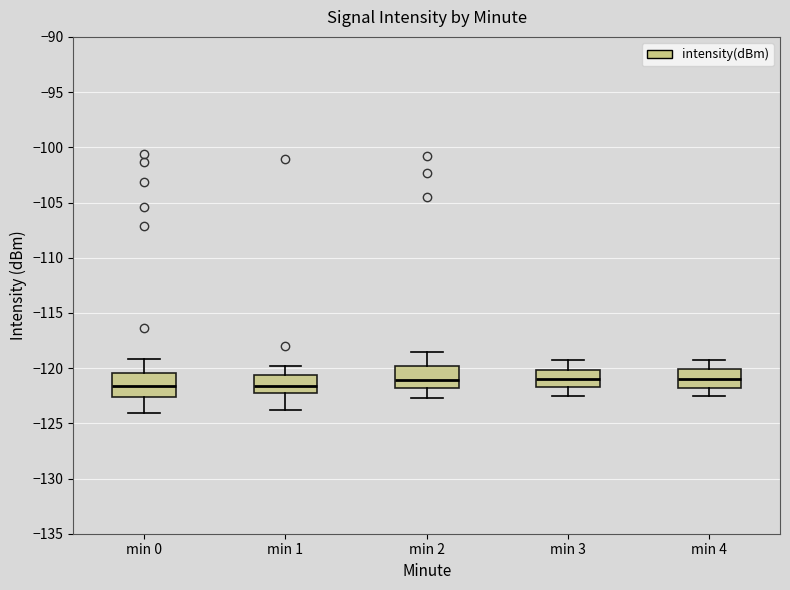

Reading left to right, read every box against the y-axis: the position of its median line, the range the box covers, and the ends of its whiskers. The values are not printed on the chart, so give them approximately, as read against the axis.

min 0: median -121.5, box -122.5 to -120.5, whiskers -124.0 to -119.0
min 1: median -121.5, box -122.5 to -120.5, whiskers -124.0 to -120.0
min 2: median -121.0, box -122.0 to -120.0, whiskers -122.5 to -118.5
min 3: median -121.0, box -121.5 to -120.0, whiskers -122.5 to -119.5
min 4: median -121.0, box -122.0 to -120.0, whiskers -122.5 to -119.5